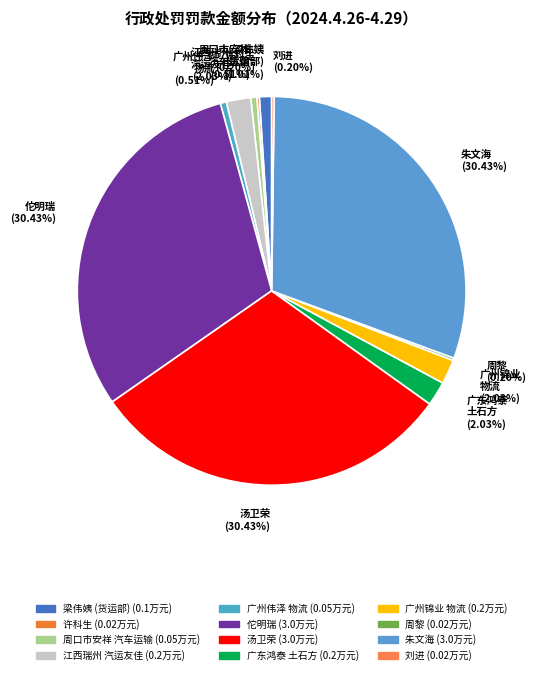

Is the sum of 汤卫荣 (30.43%) and 江西瑞州 汽运友佳 (2.03%) greater than half?

No